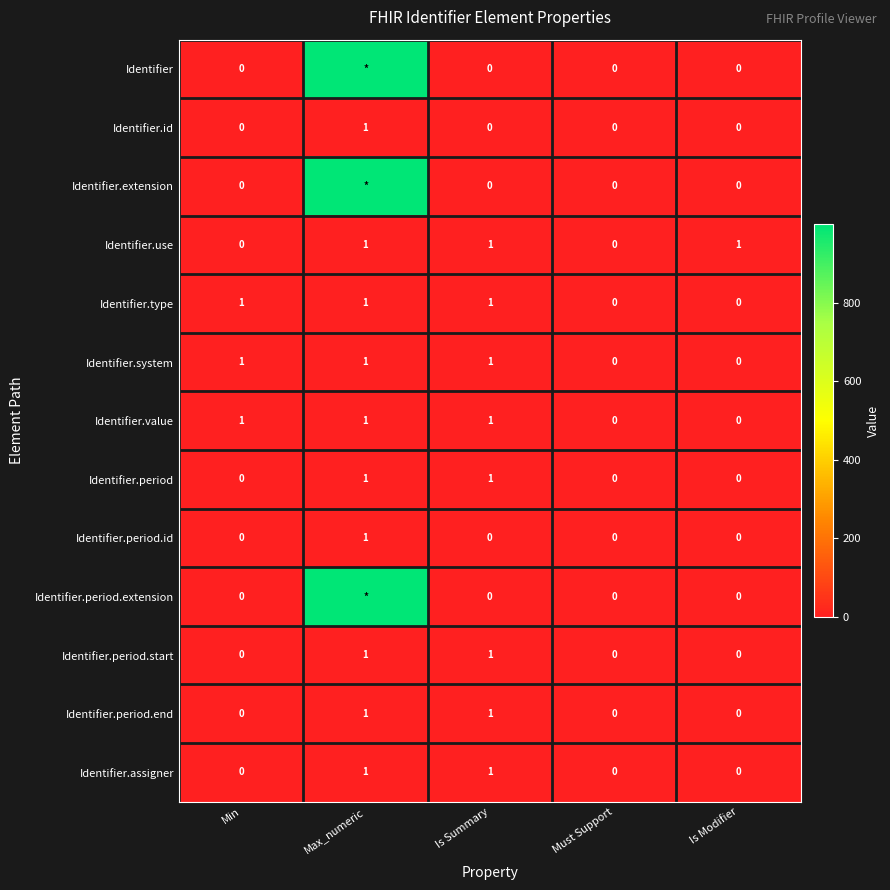

The Identifier.id series shows 0 at Is Summary. True or false?

True